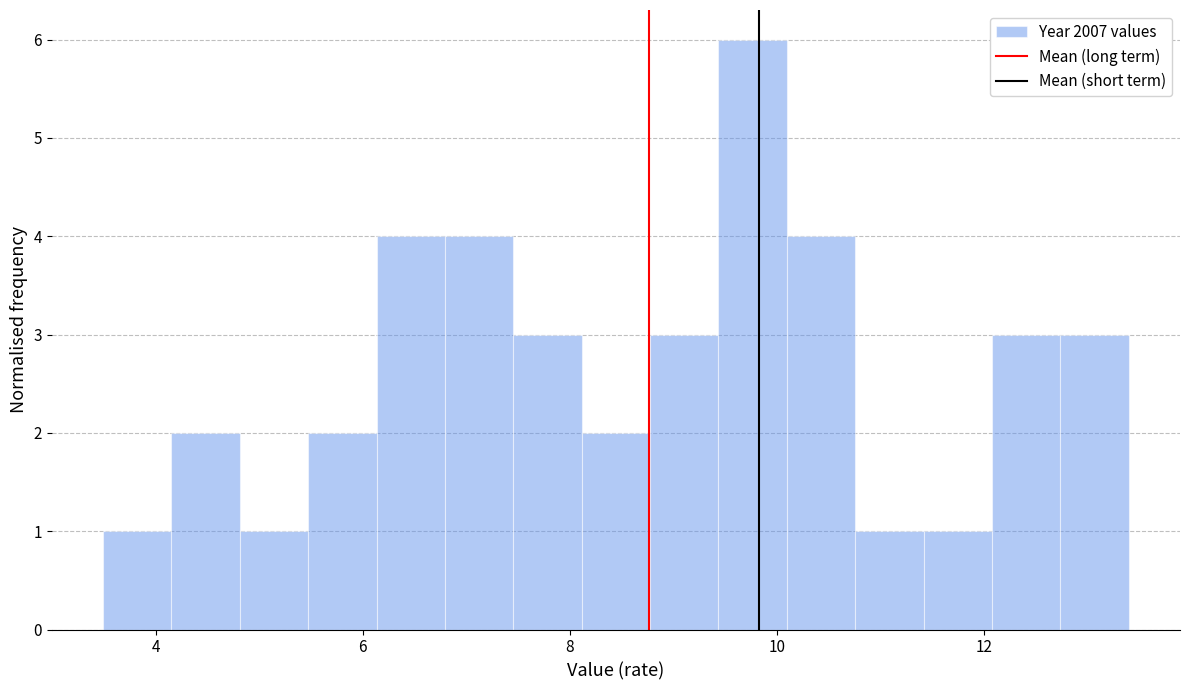

Read against the x-axis, roughly where is the centre of the tallest bar?

9.8